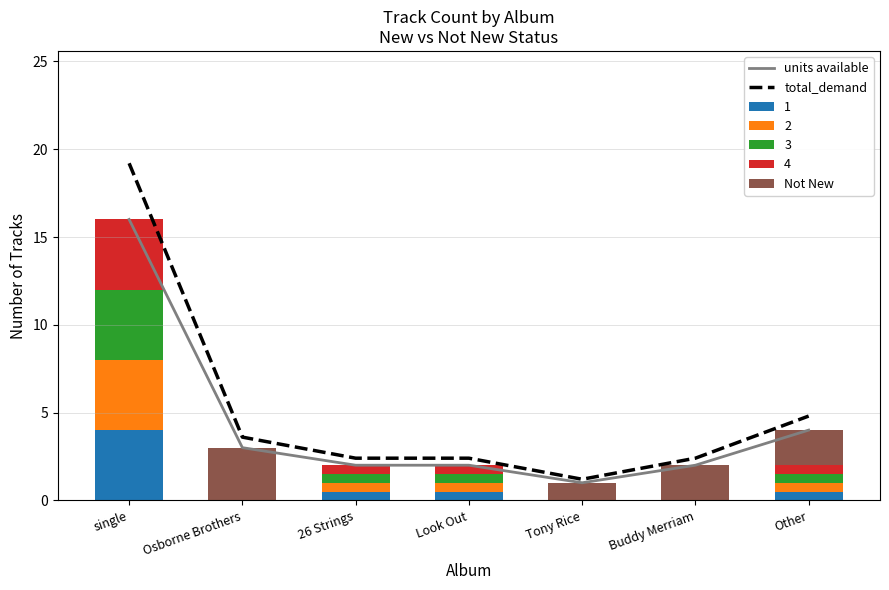

At which category is the sum across all series the highest?

single